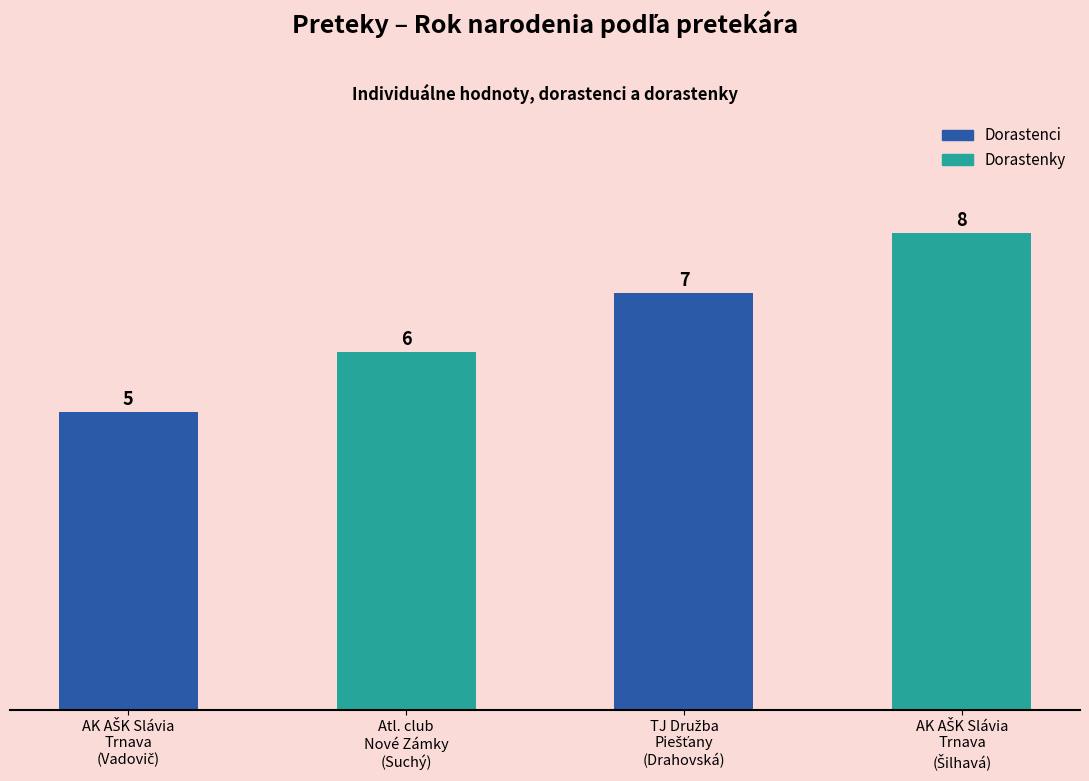

What is the value of the 2nd bar from the left?

6